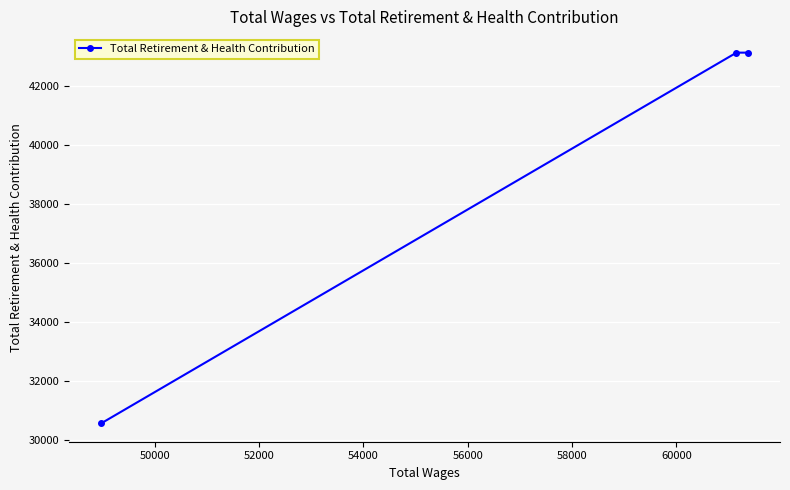

Reading left to right, list all the values displayed in this chart.

30559	43124	43124